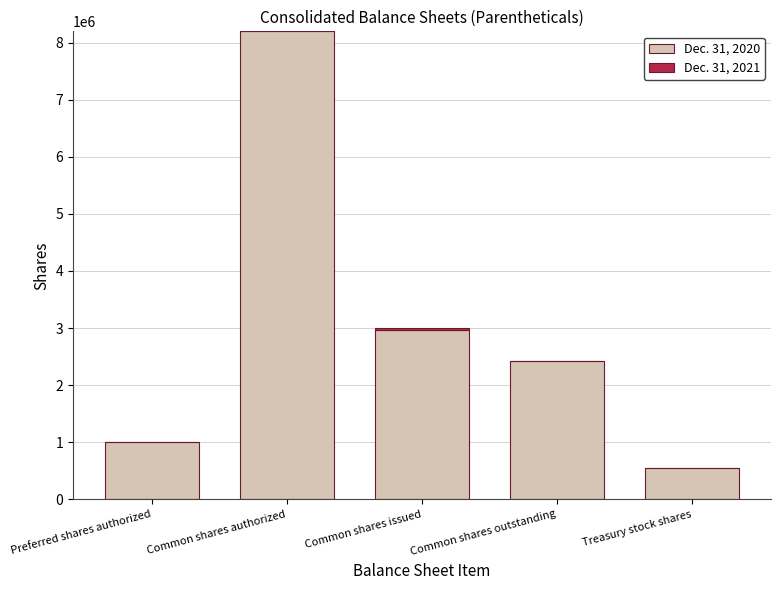

At which category is the sum across all series the highest?

Common shares authorized